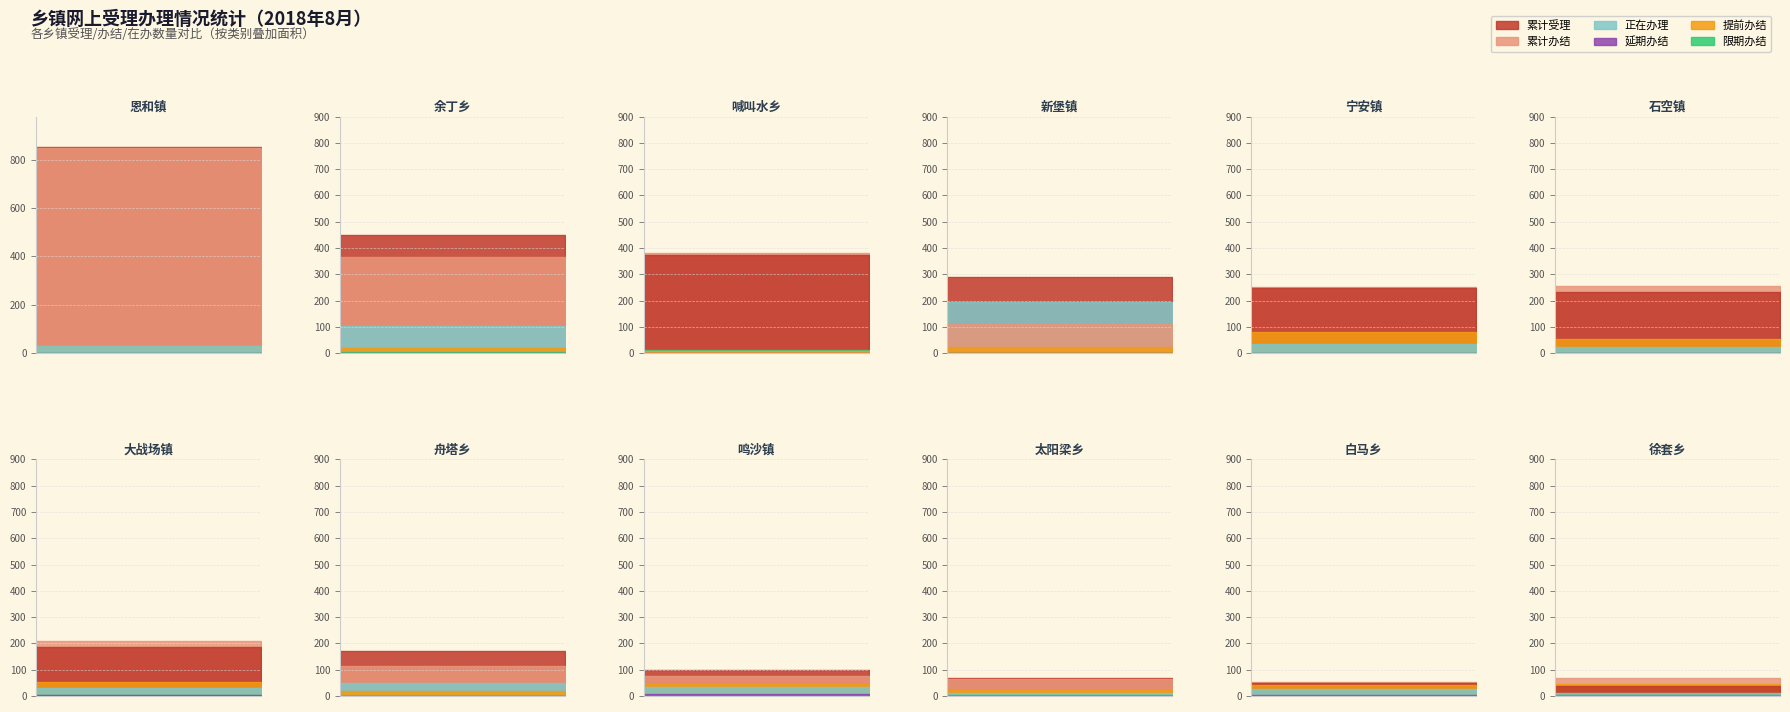

Where does the 正在办理 series first go above 31?

余丁乡